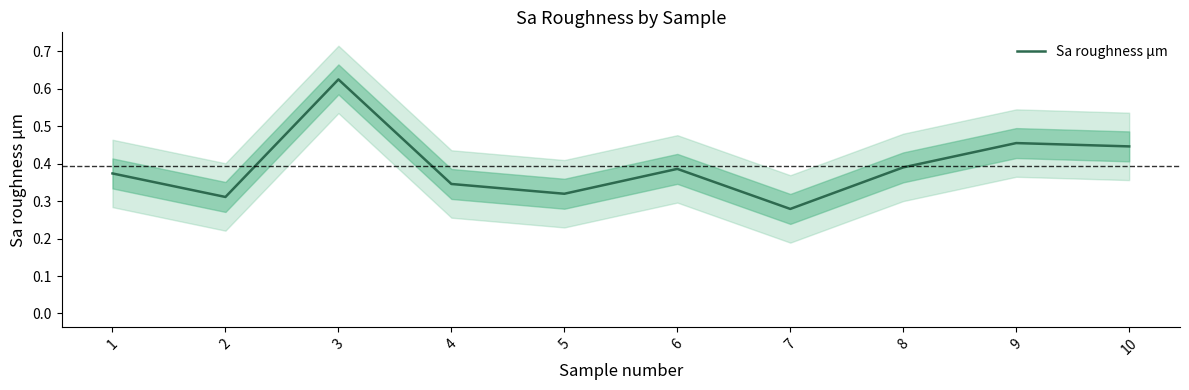

Rank the categories by value from highest to lowest.

3, 9, 10, 8, 6, 1, 4, 5, 2, 7